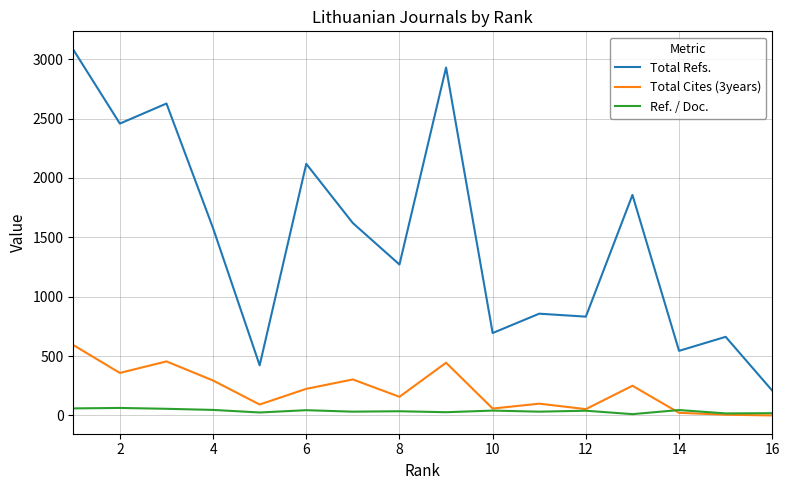

Which series has the widest spread of values?

Total Refs.